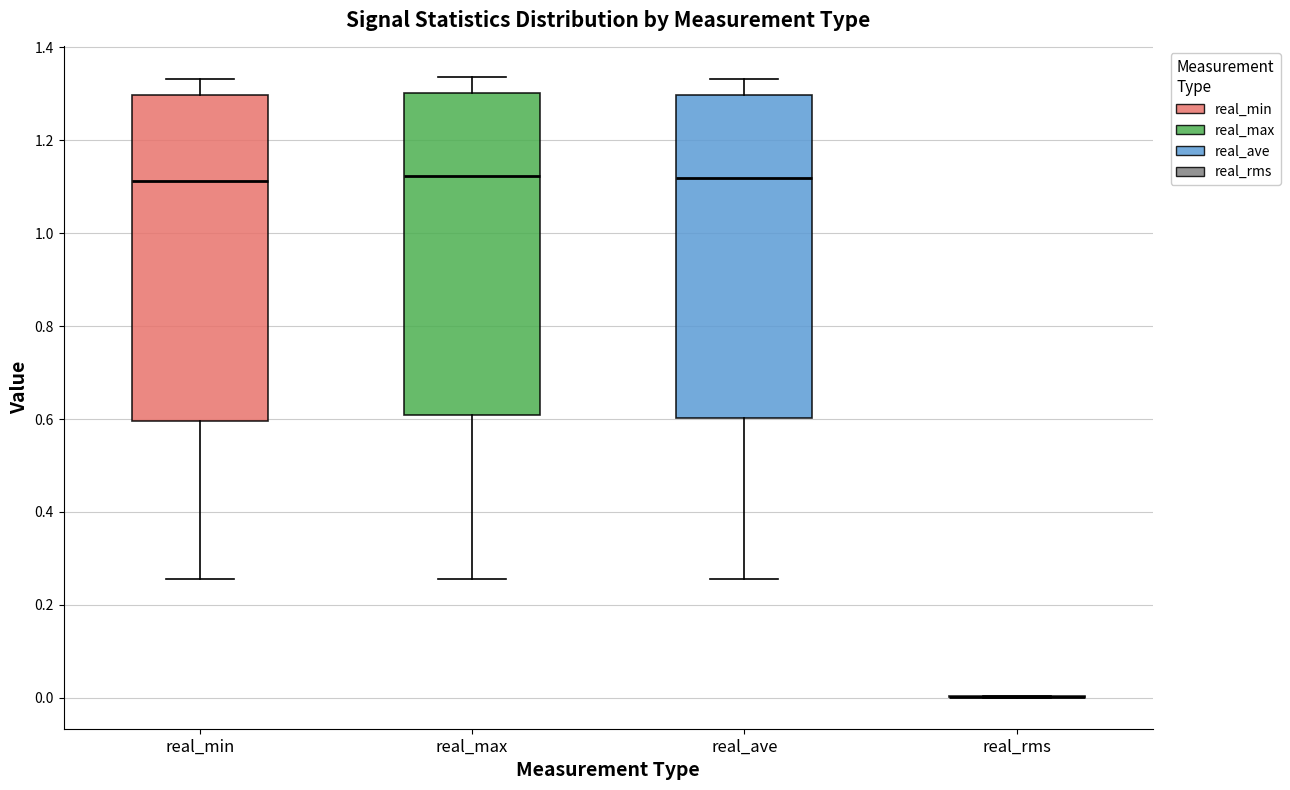

Reading left to right, read every box against the y-axis: the position of its median line, the range the box covers, and the ends of its whiskers. The values are not printed on the chart, so give them approximately, as read against the axis.

real_min: median 1.12, box 0.60 to 1.30, whiskers 0.26 to 1.34
real_max: median 1.12, box 0.60 to 1.30, whiskers 0.26 to 1.34
real_ave: median 1.12, box 0.60 to 1.30, whiskers 0.26 to 1.34
real_rms: box collapsed to a line at 0.00, whiskers 0.00 to 0.00